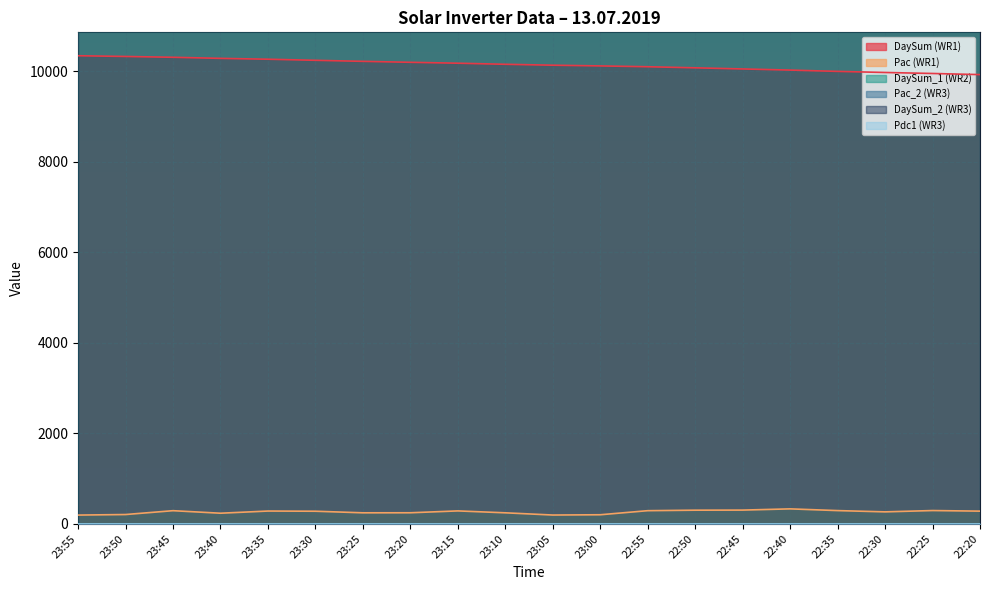

True or false: DaySum_2 (WR3) has more than 1 points higher than both neighbors.

False